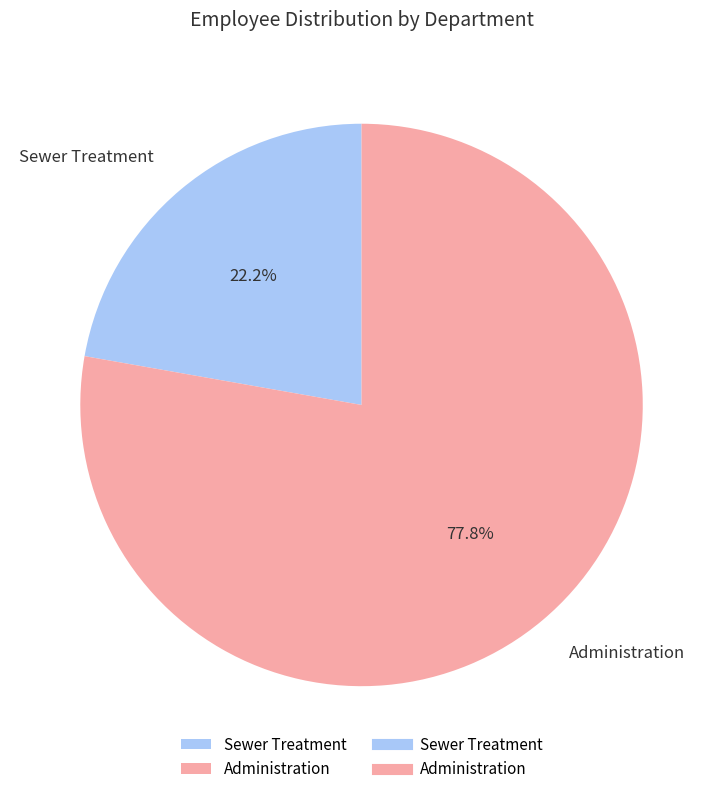

Is it true that Administration is 78% of the pie?

True